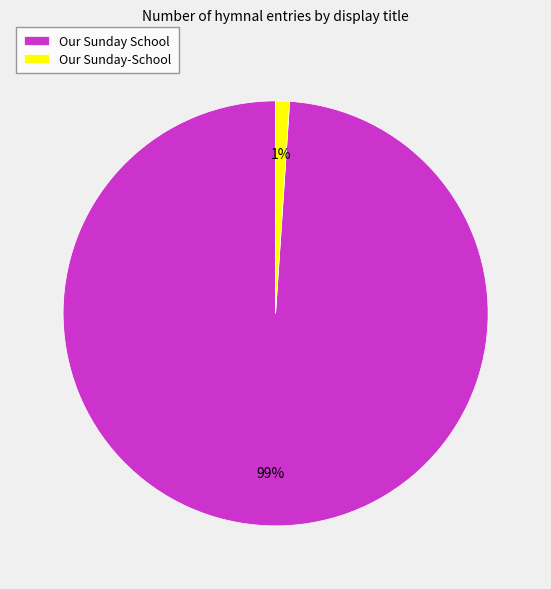

To the nearest percent, what portion does Our Sunday School represent?

99%